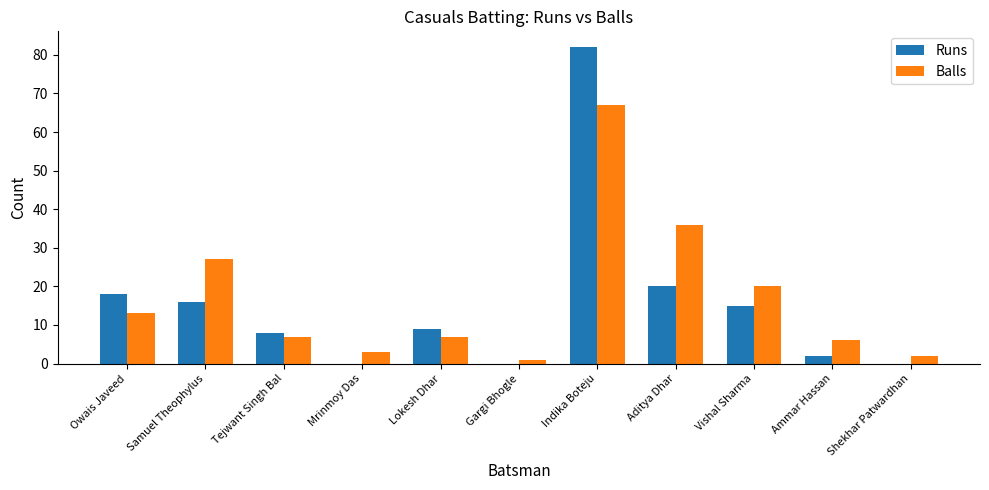

Which category has the highest value in the Balls series?

Indika Boteju